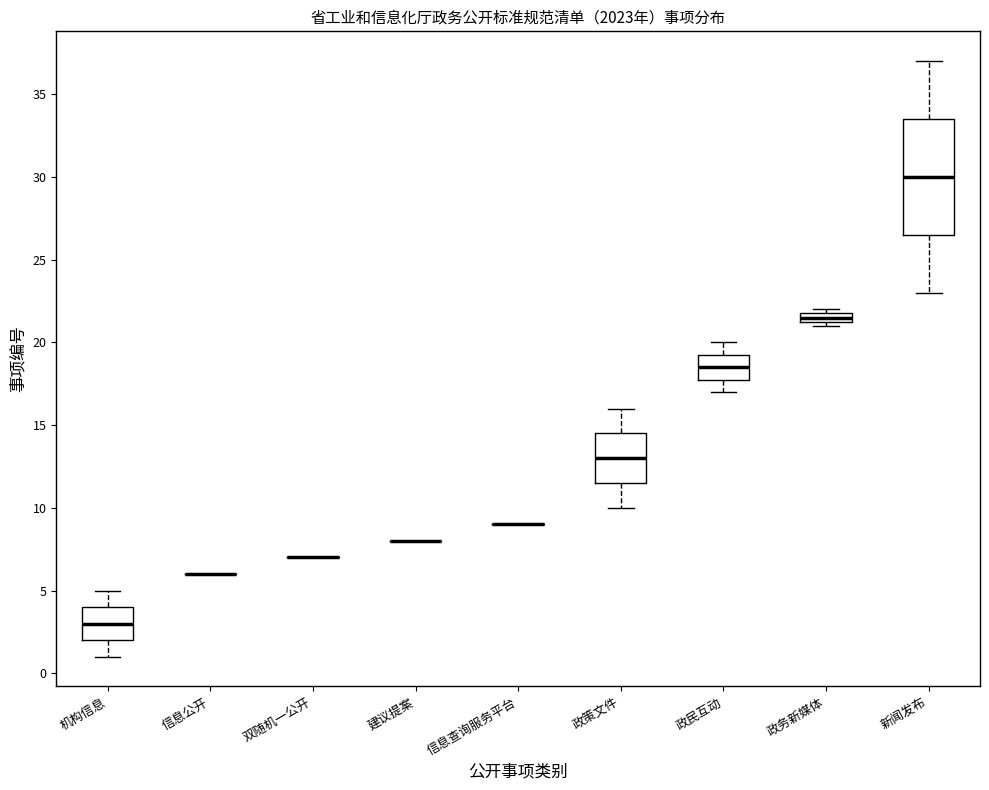

Which box is the tallest, from its lower edge to its upper edge?

新闻发布